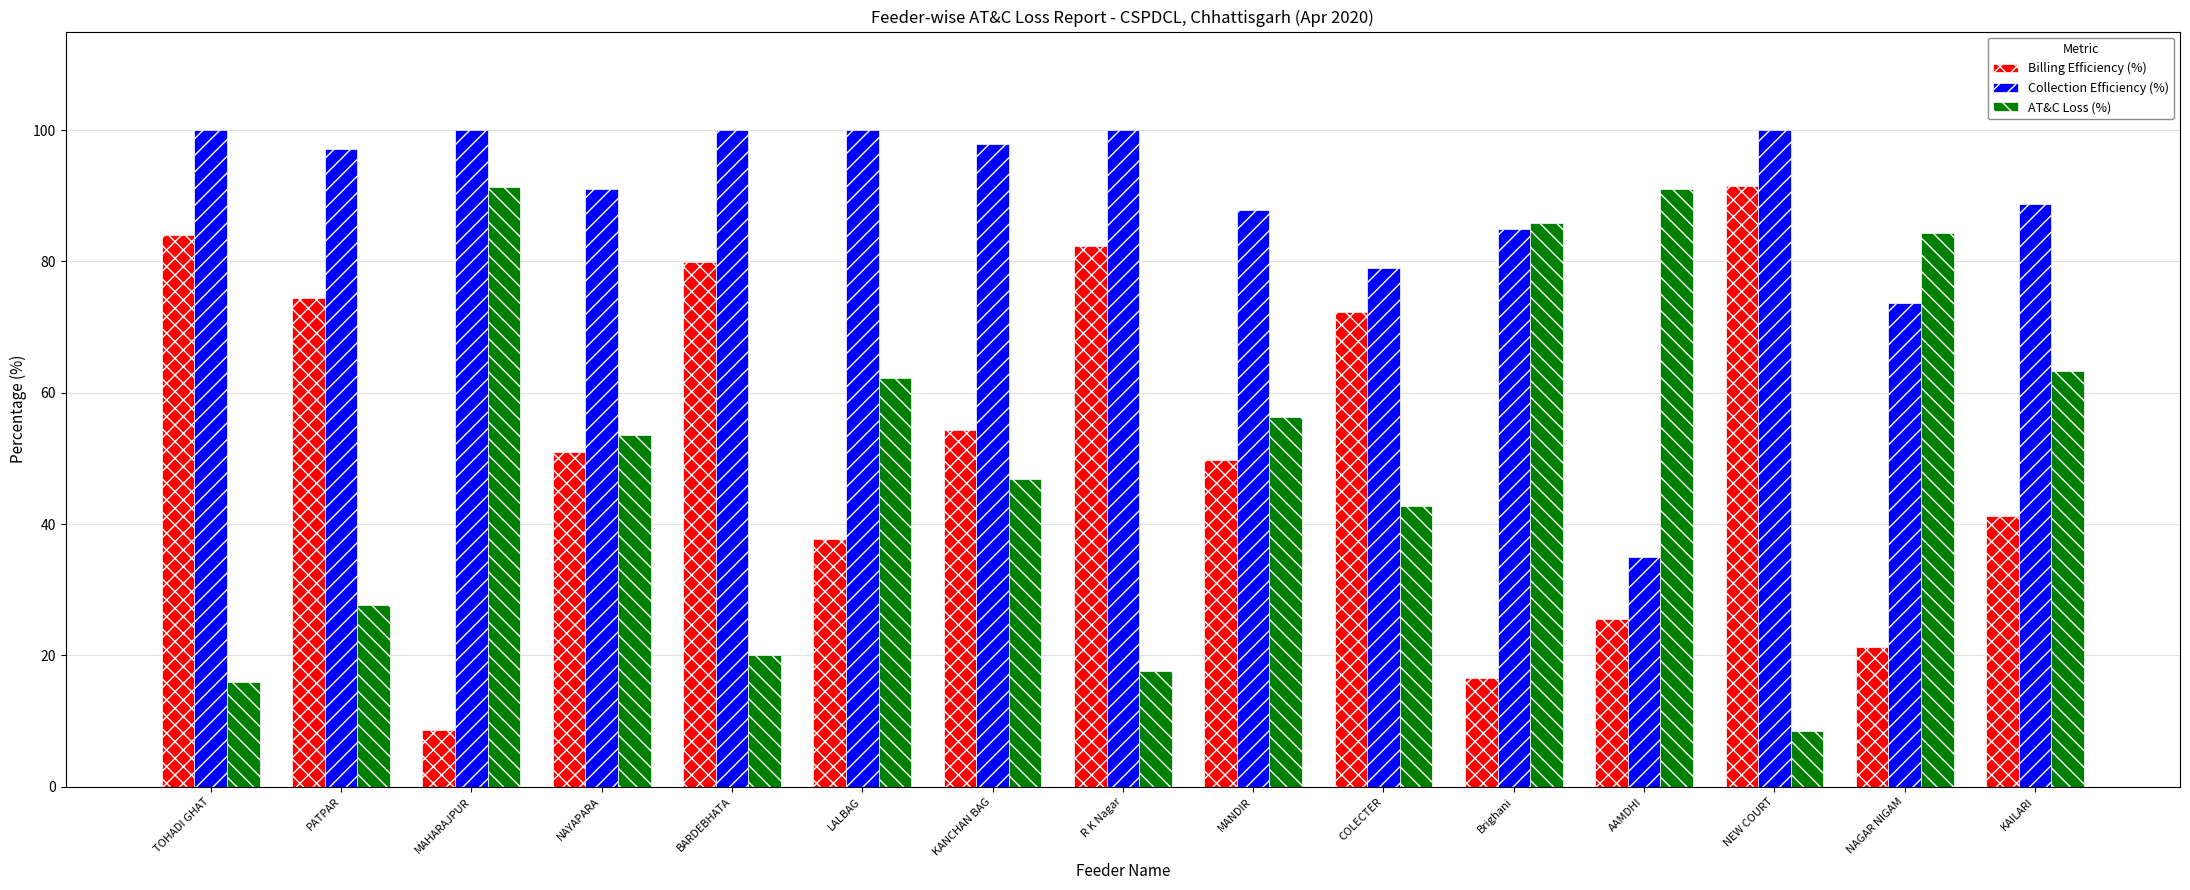

How many values in the AT&C Loss (%) series are below 53?

7